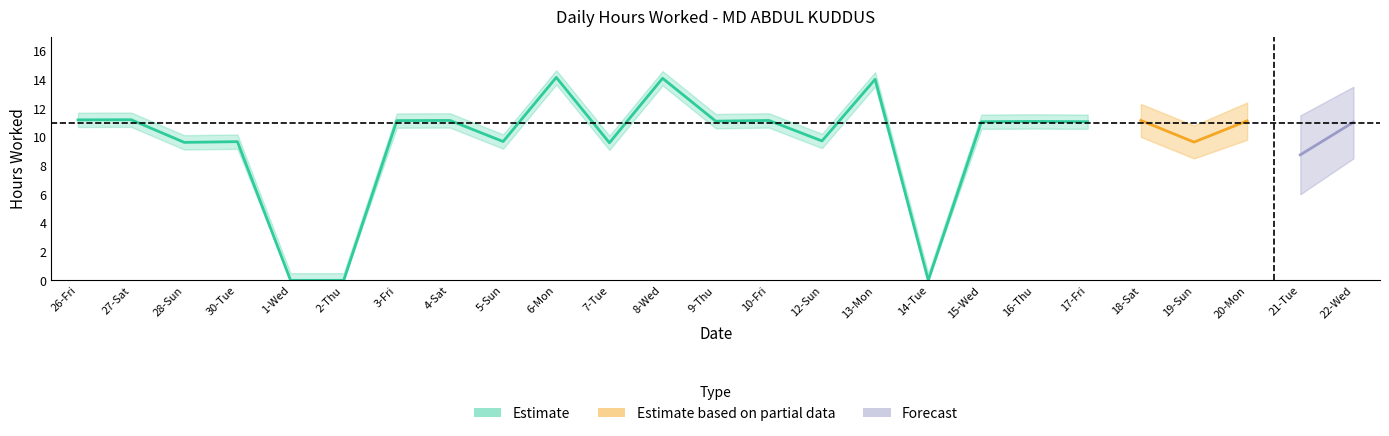

At which label is the value closest to 7?

7-Tue